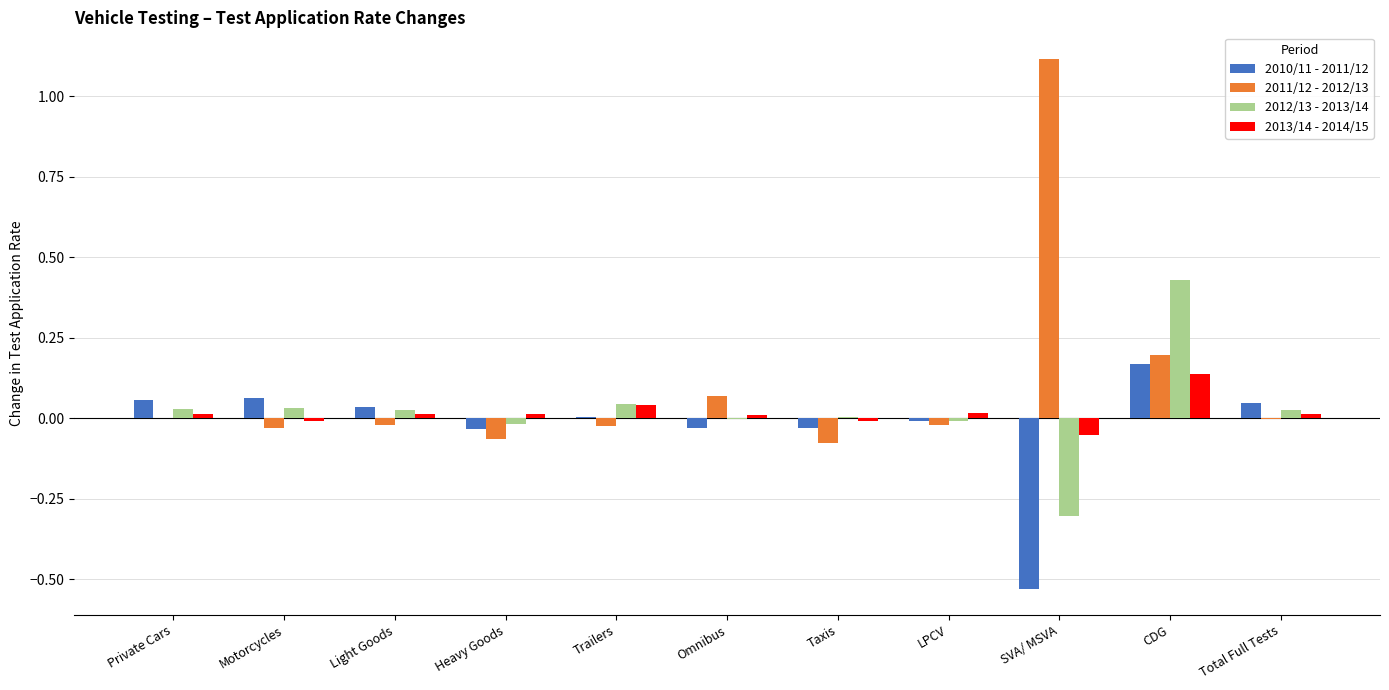

What is the highest value of the 2011/12 - 2012/13 series?

1.1